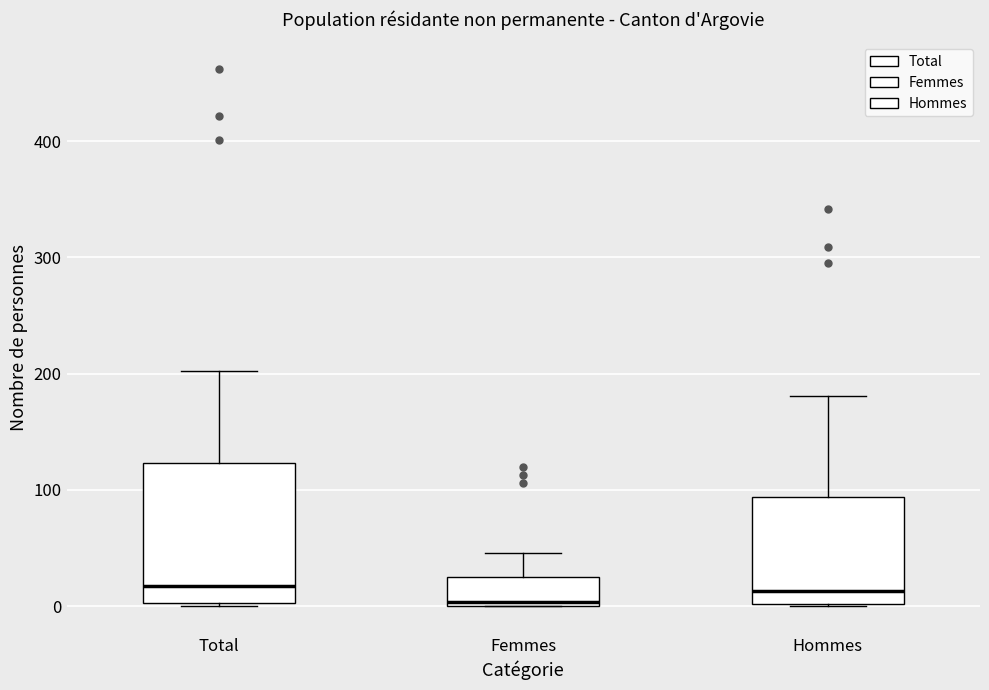

Reading left to right, transcribe this box plot: for each box, give where its median line is, the range the box spans, and where its two whiskers end, as read against the y-axis. The values are not printed on the chart, so give them approximately, as read against the axis.

Total: median 20, box 0 to 120, whiskers 0 to 200
Femmes: median 0 (just above the box's lower edge), box 0 to 30, whiskers 0 to 50
Hommes: median 10, box 0 to 90, whiskers 0 to 180